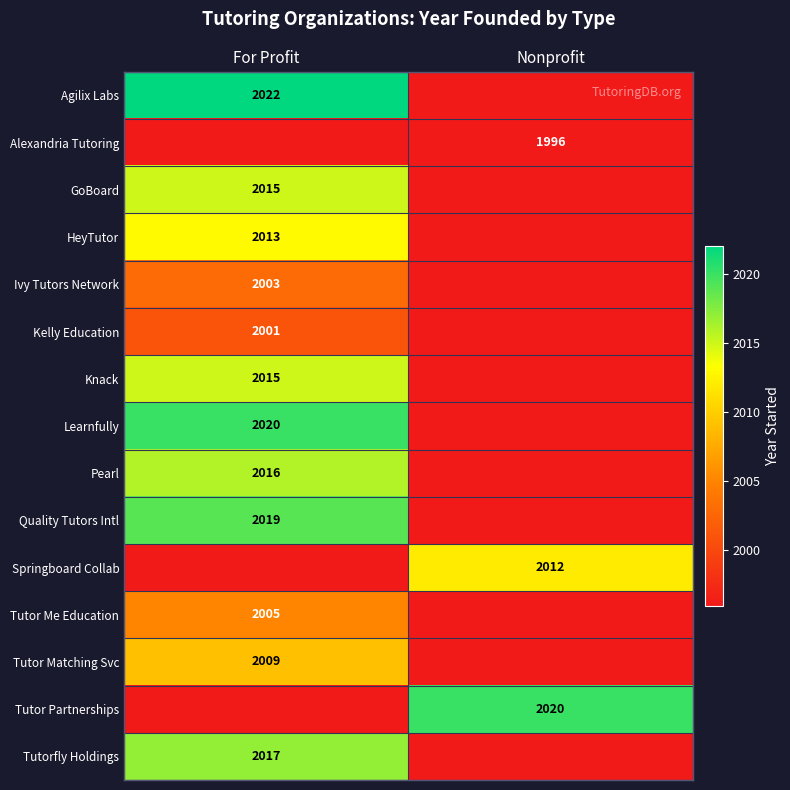

True or false: Ivy Tutors Network has a value of 2003 at For Profit.

True